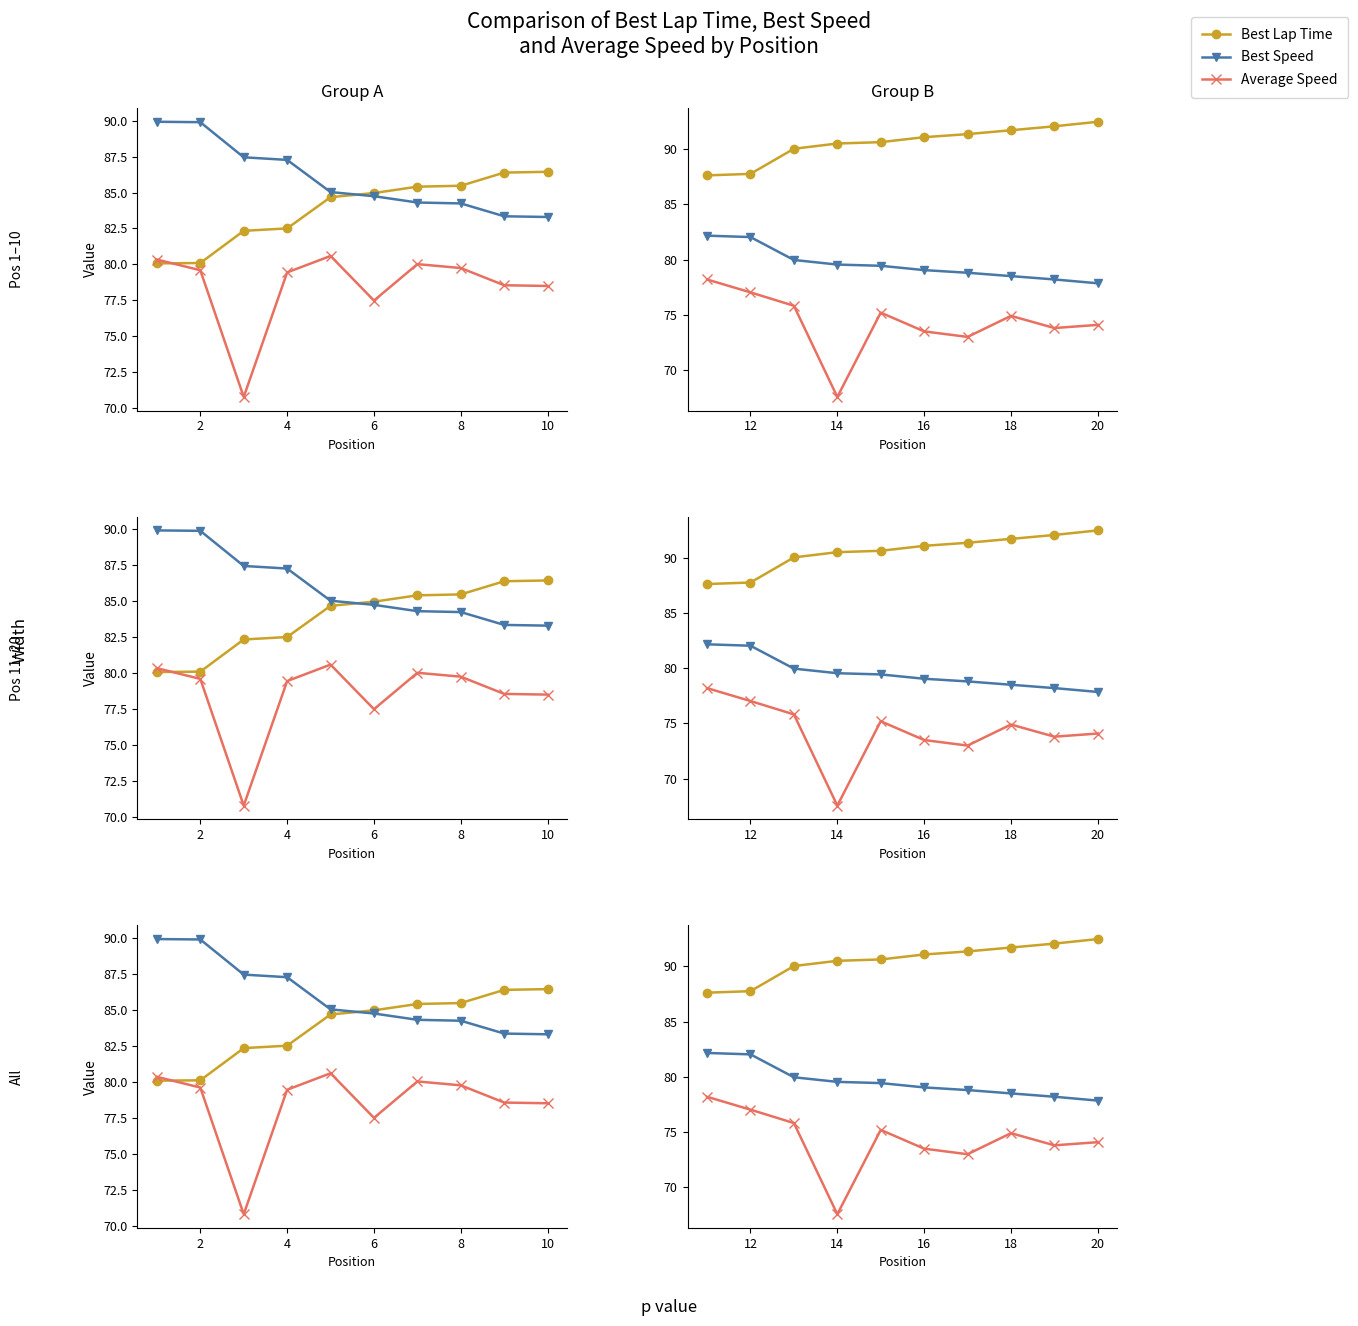

What is the average value of the Average Speed series?

74.3